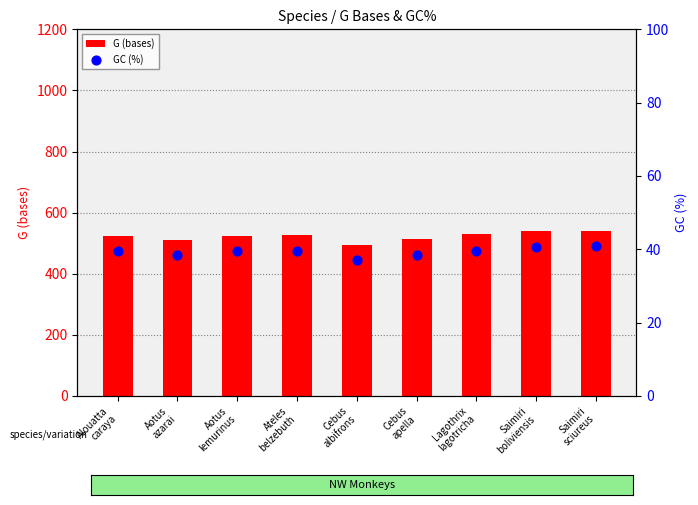

Which series has the largest Y range (max minus min)?

G (bases)